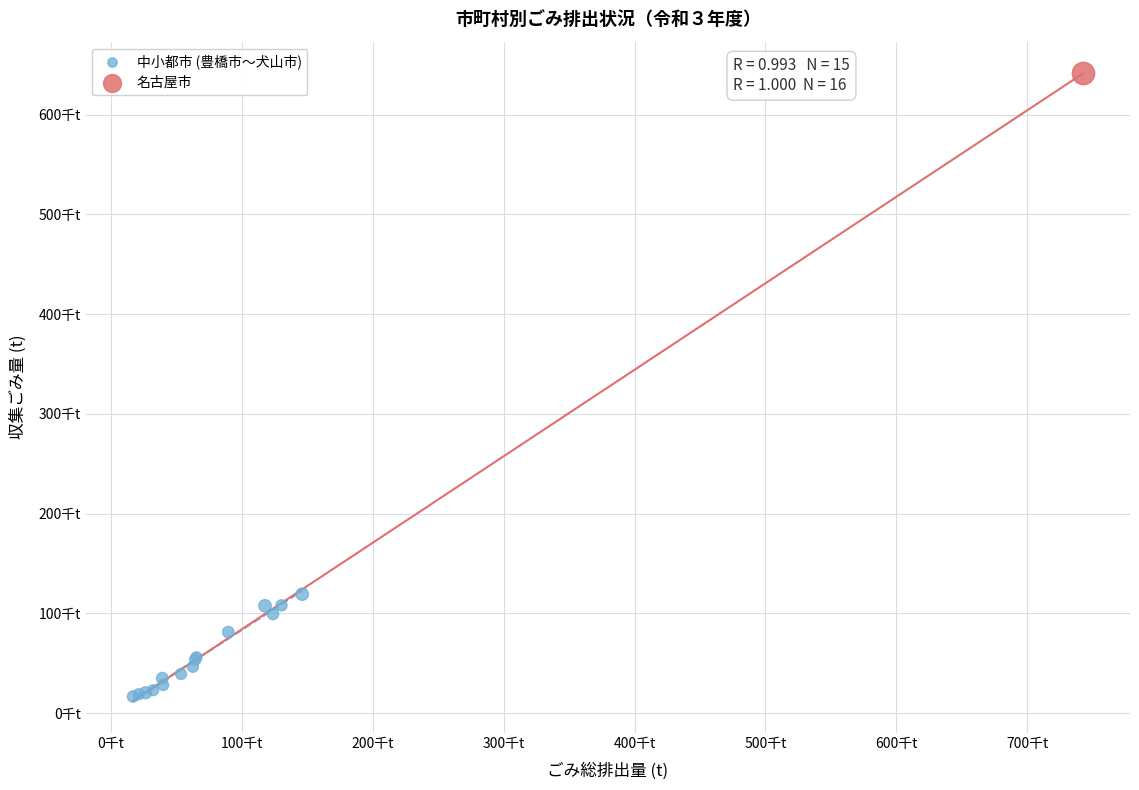

What are all the series names shown in the legend?

中小都市 (豊橋市～犬山市), 名古屋市